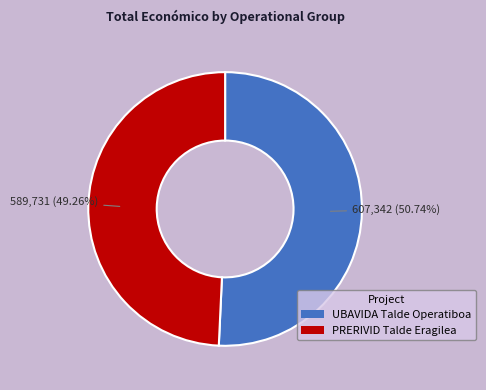

To the nearest percent, what percentage of the pie is PRERIVID Talde Eragilea?

49%